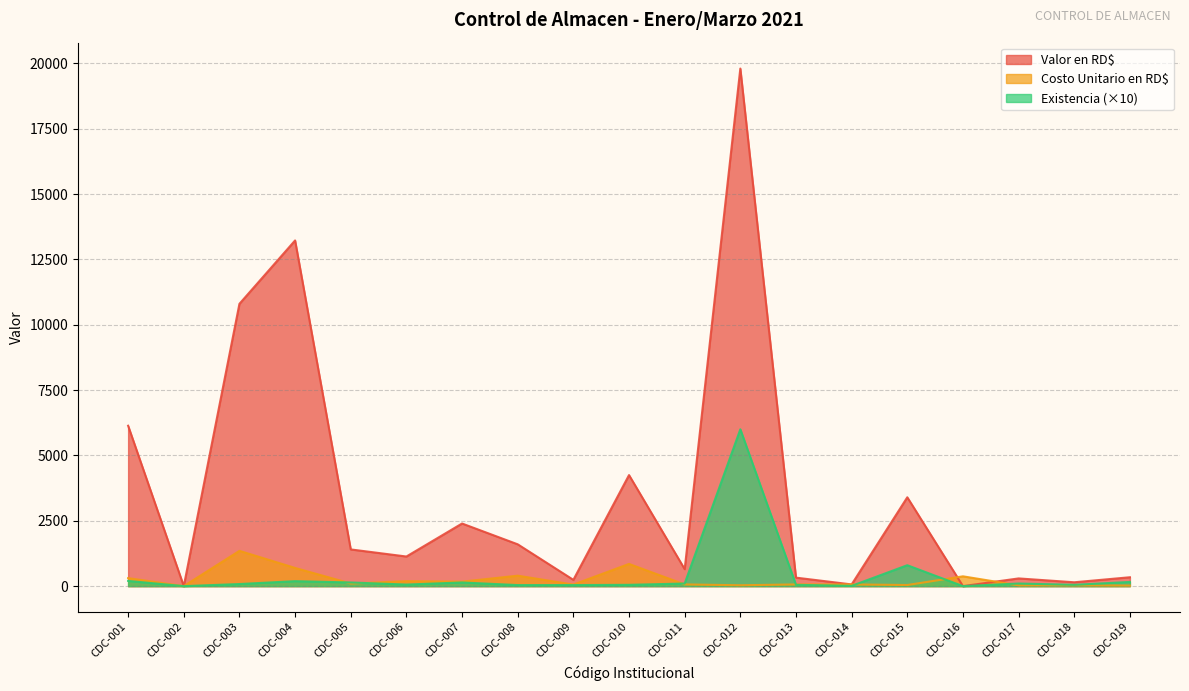

What is the value of the Existencia point at the 6th from the left?

60.0